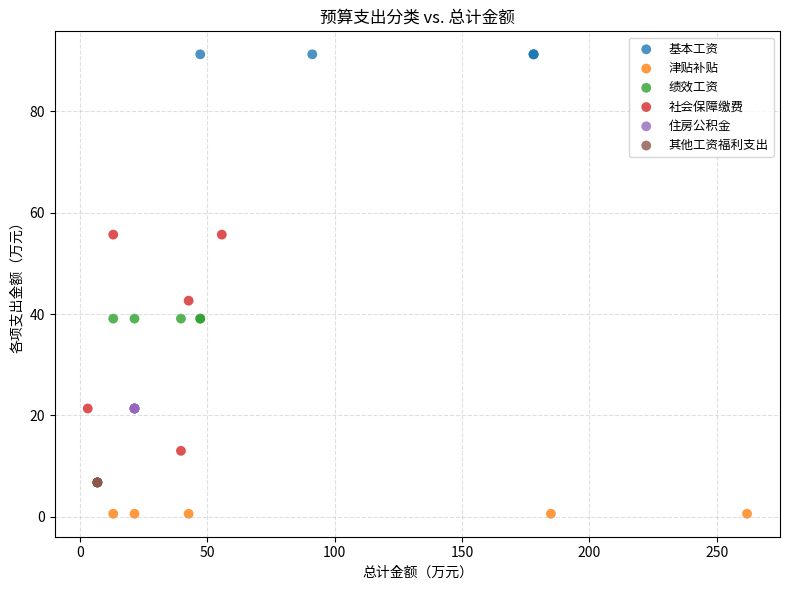

Which series contains the highest Y value?

基本工资